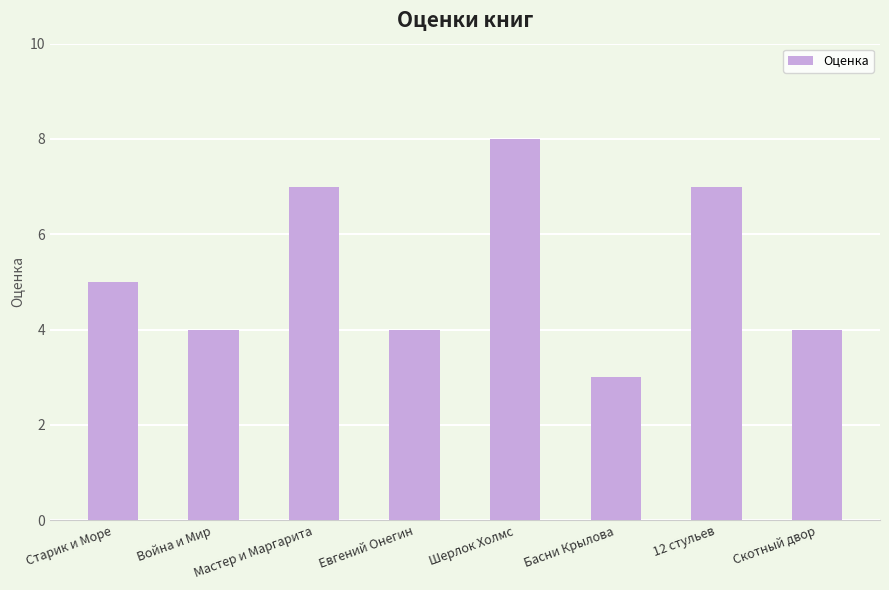

Which label corresponds to the smallest value in the chart?

Басни Крылова